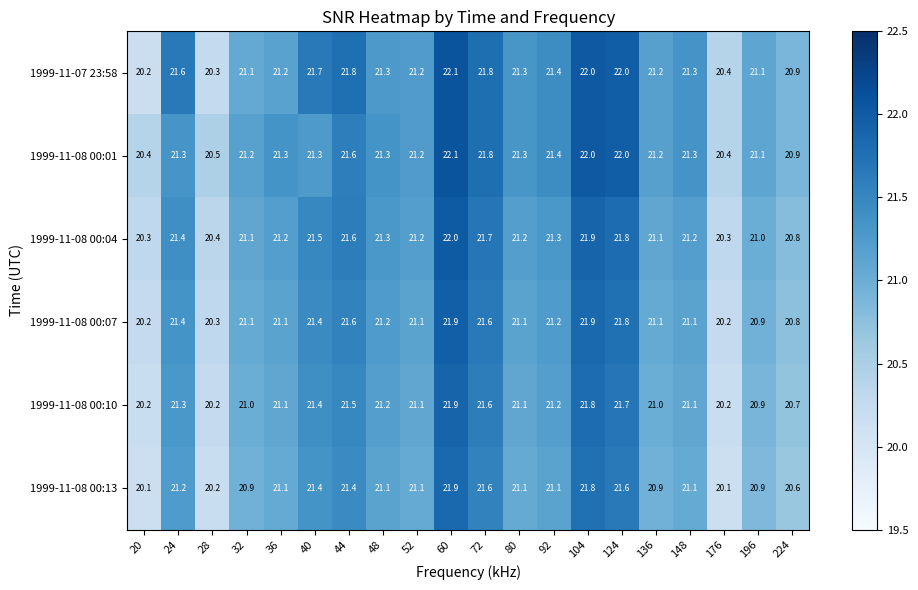

What is the highest value of the 1999-11-08 00:04 series?

22.0